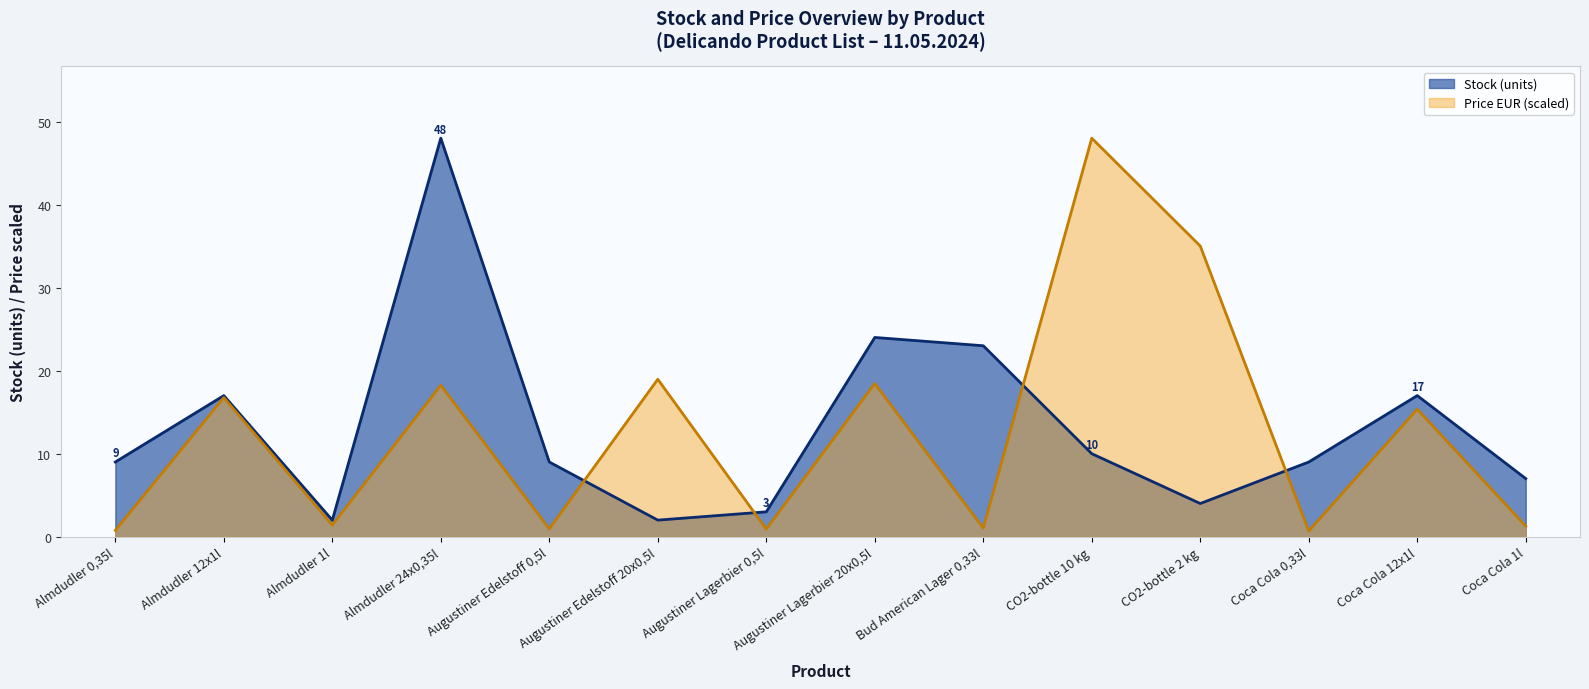

Which label corresponds to the largest value in the chart?

Almdudler 24x0,35l